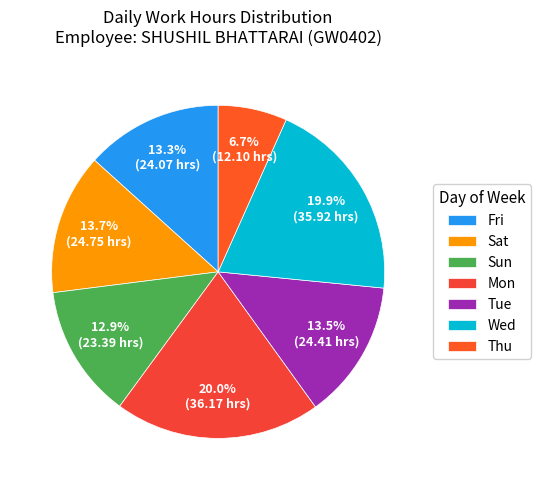

To the nearest percent, what is the difference between the largest and smallest slice percentages?

13%